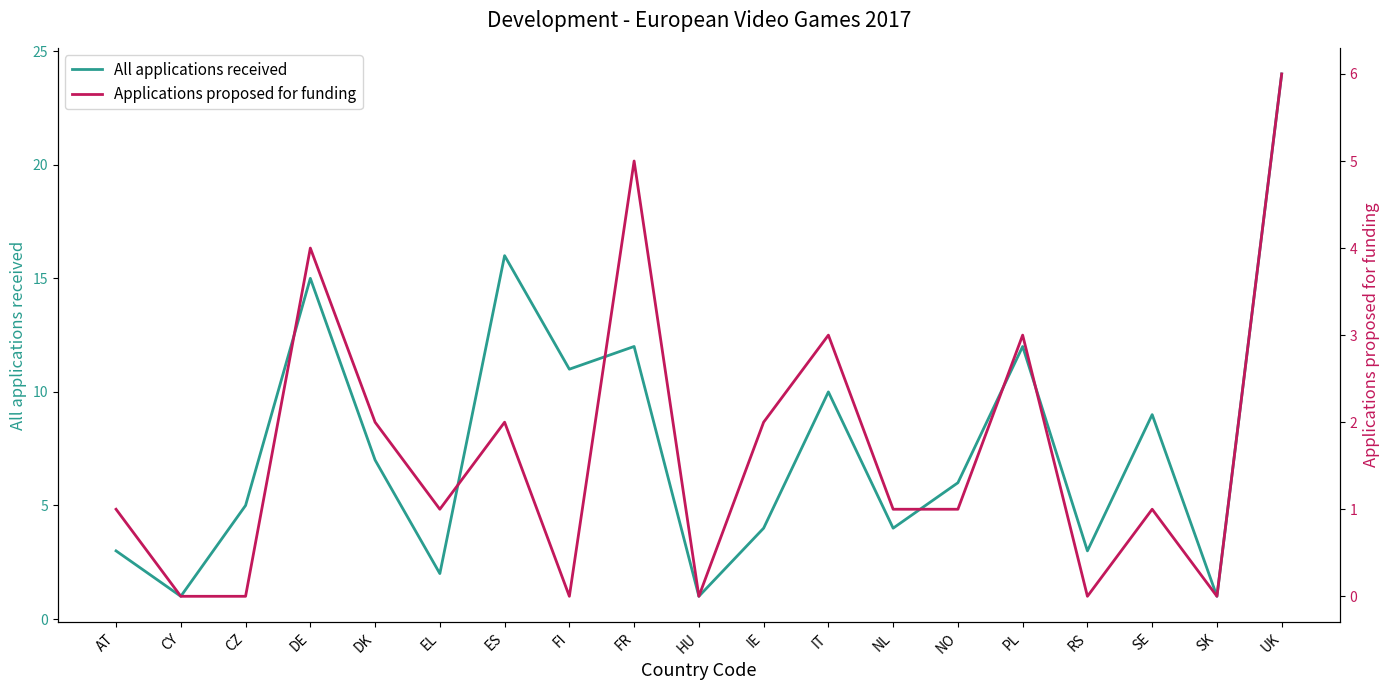

True or false: All applications received has a value of 1 at HU.

True